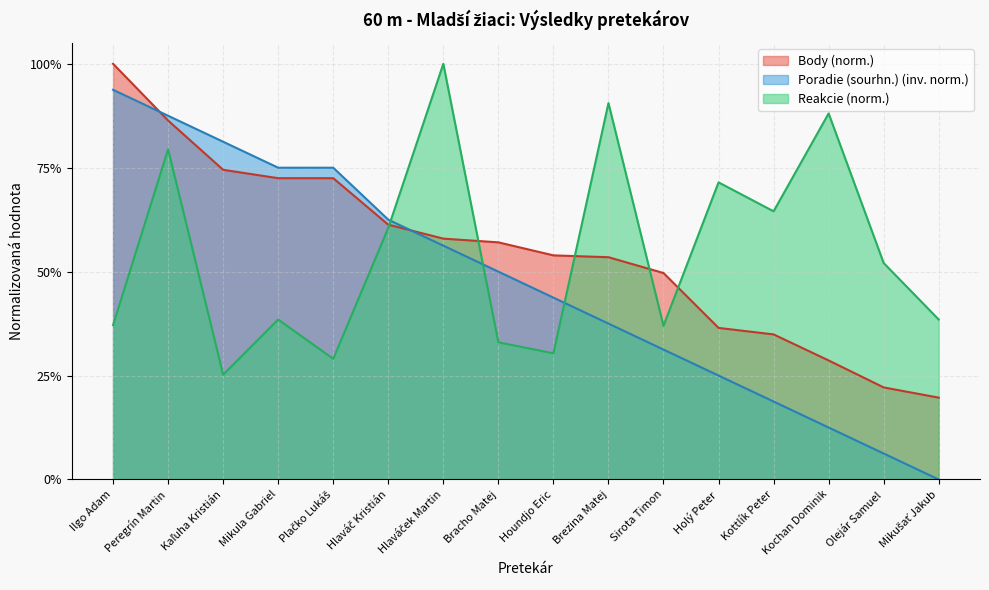

True or false: Body has more than 0 interior local peaks.

False